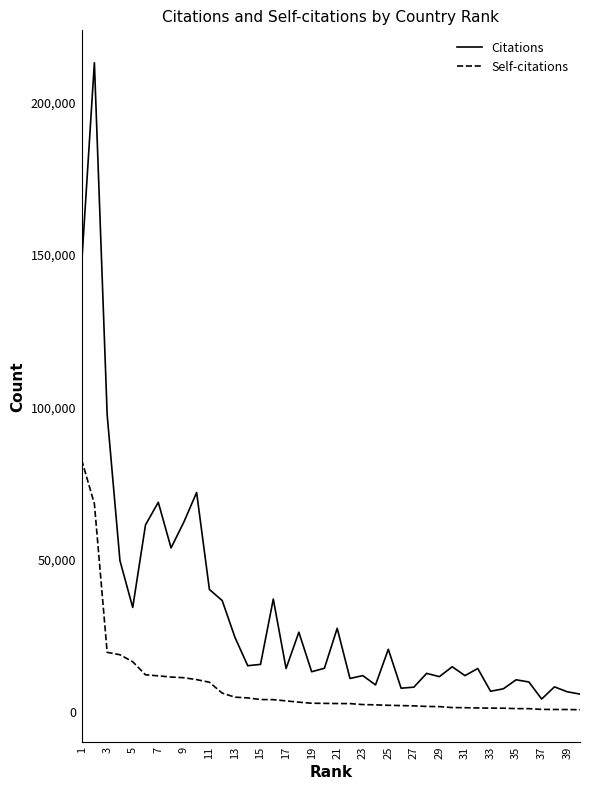

What is the maximum value for Self-citations?

82820